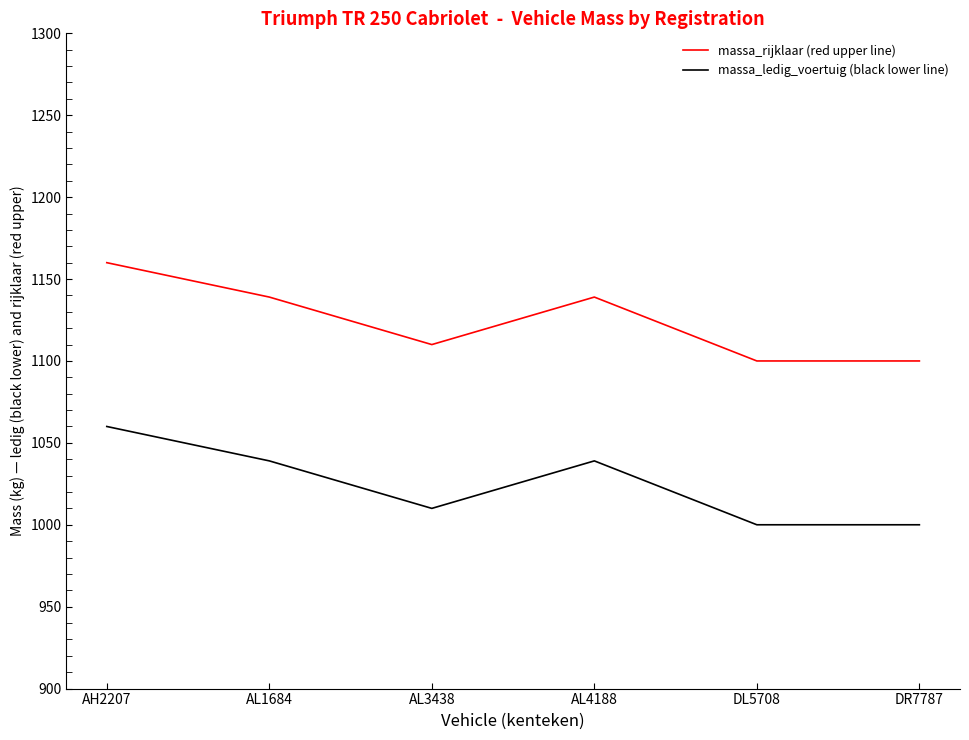

The value of massa_rijklaar (red upper line) at AL1684 is 2015. True or false?

False